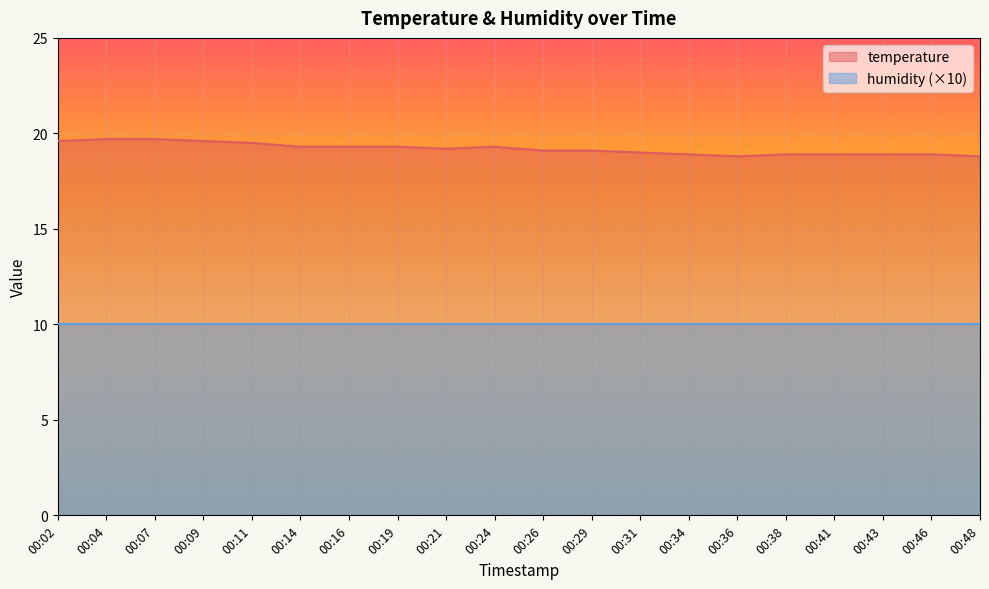

Between 00:07 and 00:34, which is larger?

00:07